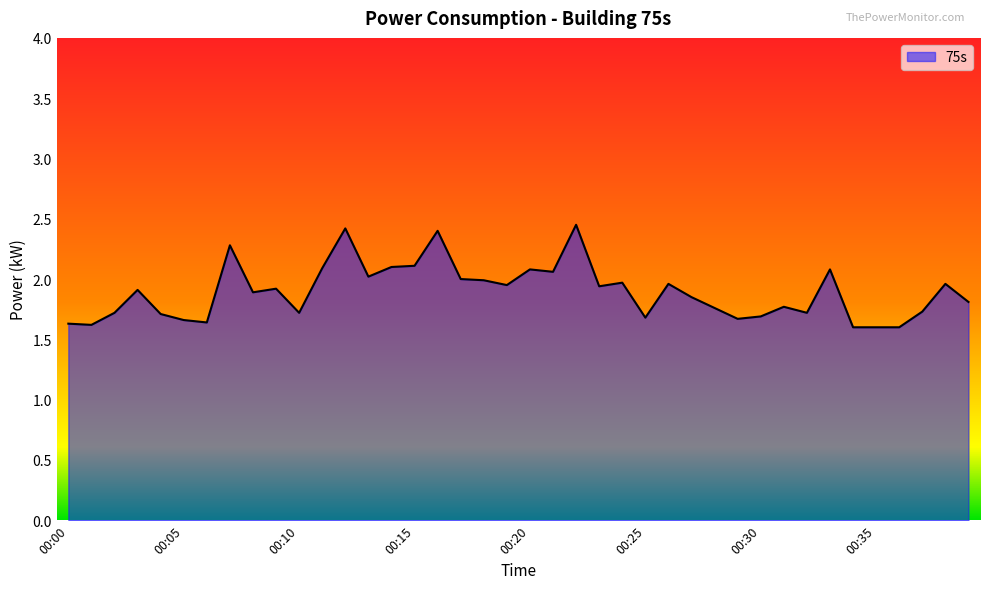

What is the smallest value displayed?

1.6